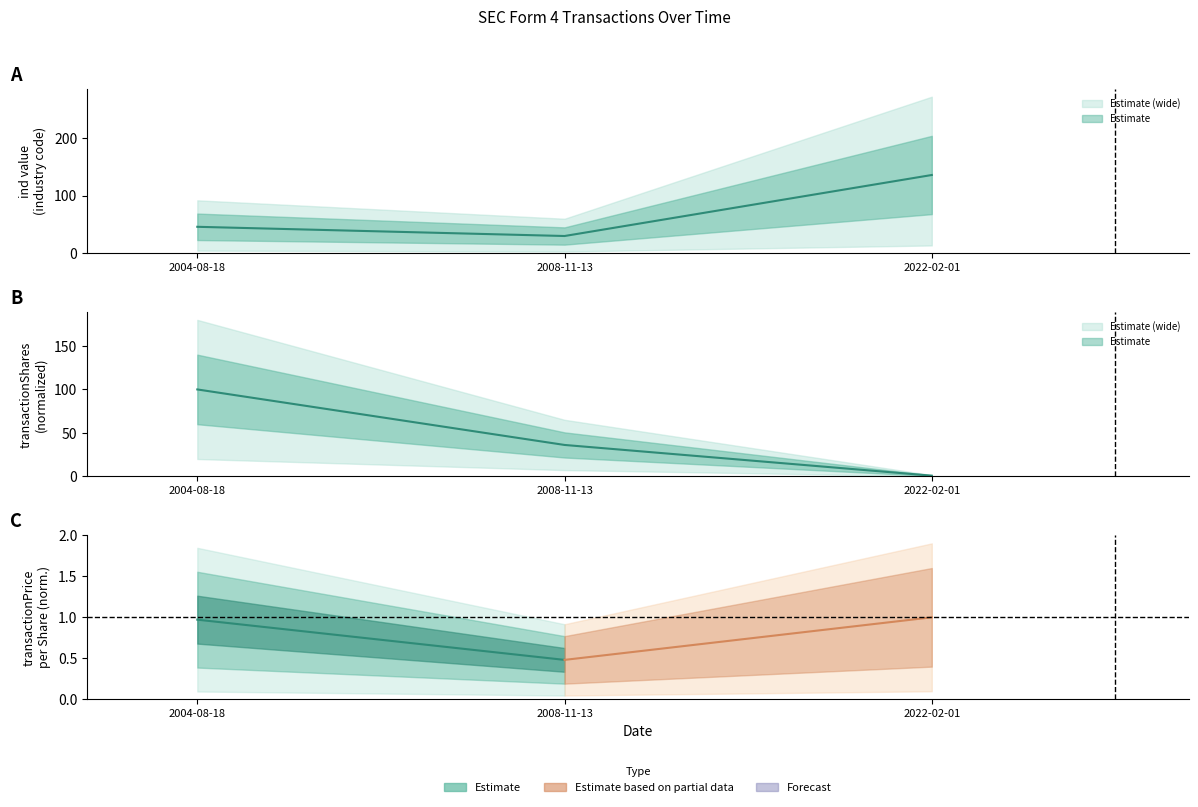

What is the sum of all rptOwnerDetailsId values?

137.0